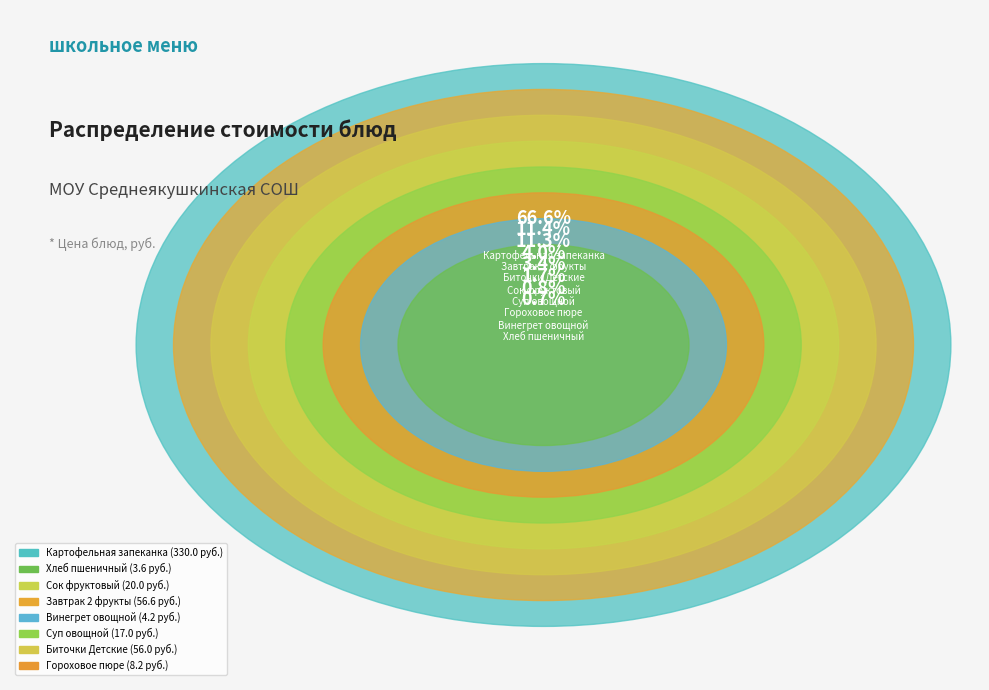

How many slices are in this pie chart?

8